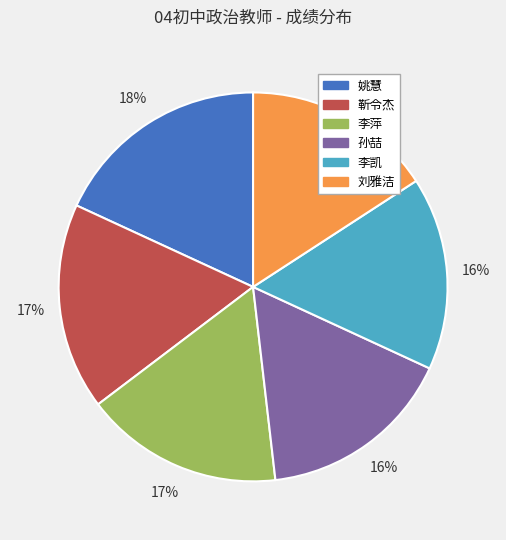

To the nearest percent, what is the average slice percentage?

17%